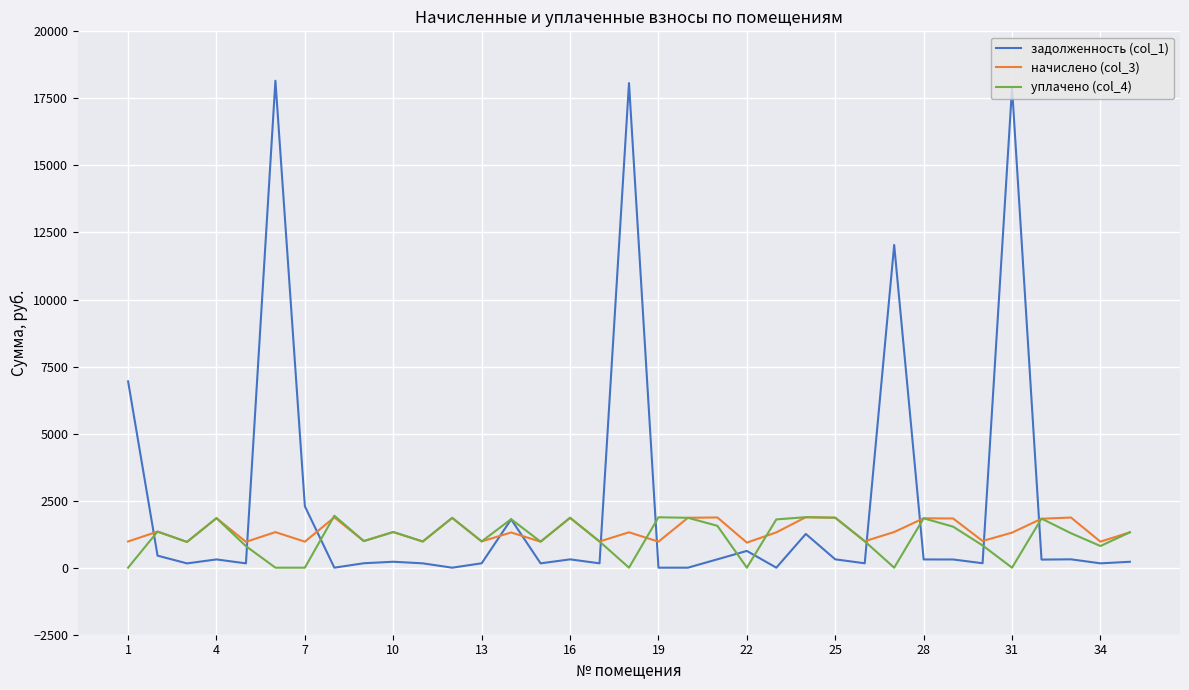

True or false: начислено (col_3) and задолженность (col_1) cross at least once.

True